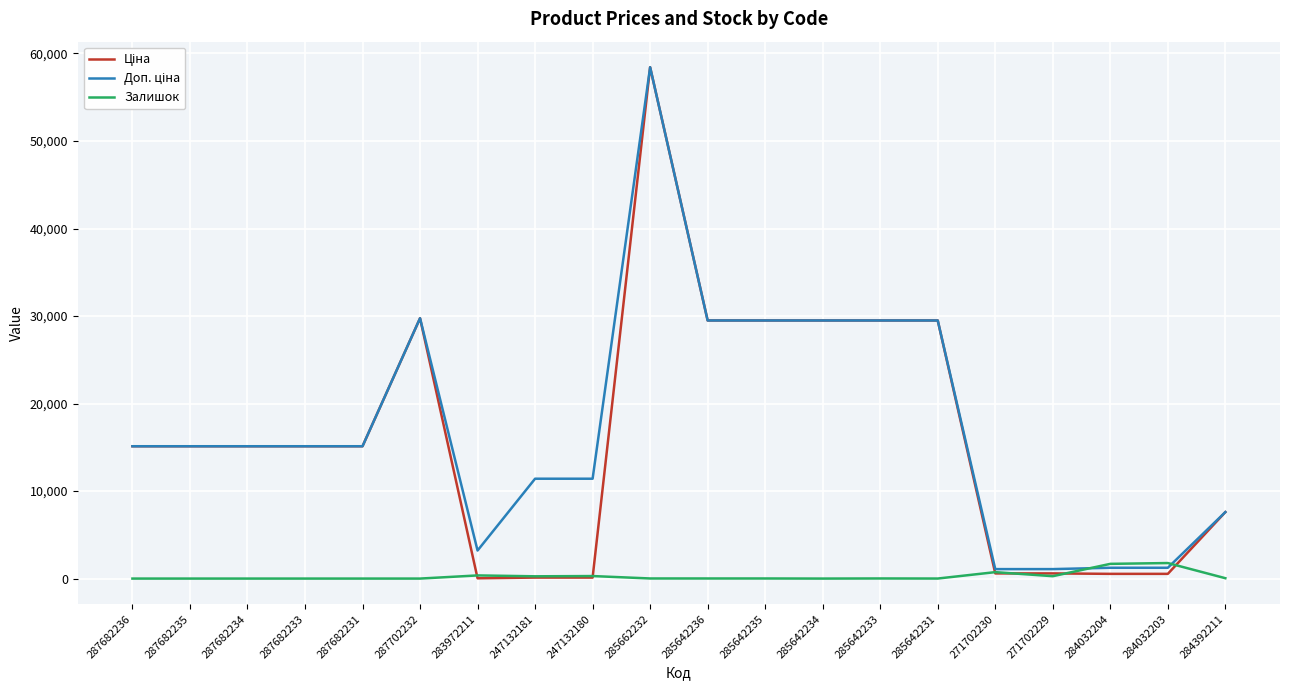

Is it true that Залишок equals 0.0 at 287682234?

True